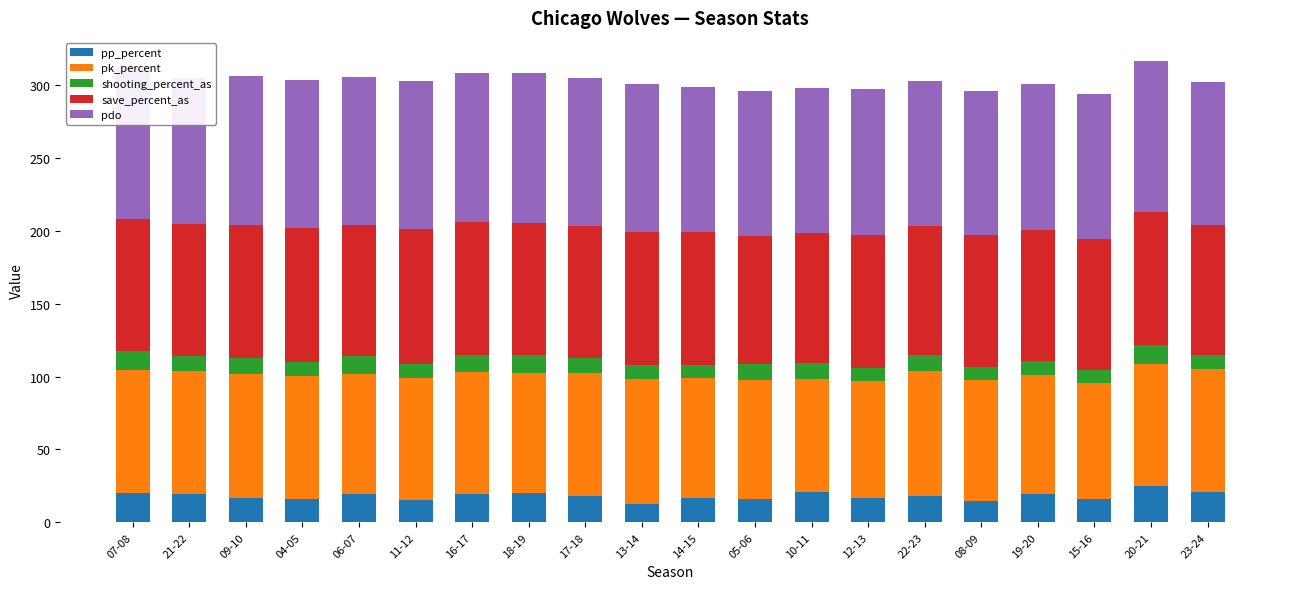

True or false: pp_percent has a value of 31.6 at 17-18.

False